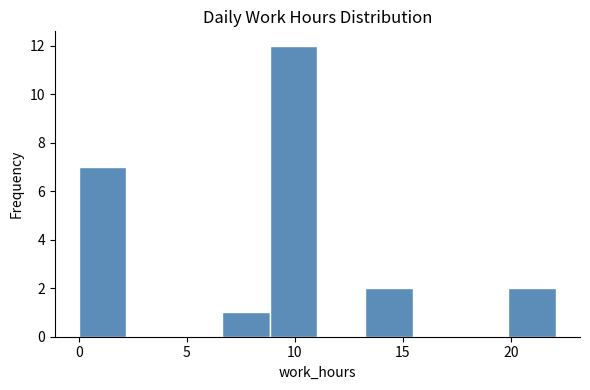

Which range on the x-axis has the tallest bar?

9.0 to 11.0